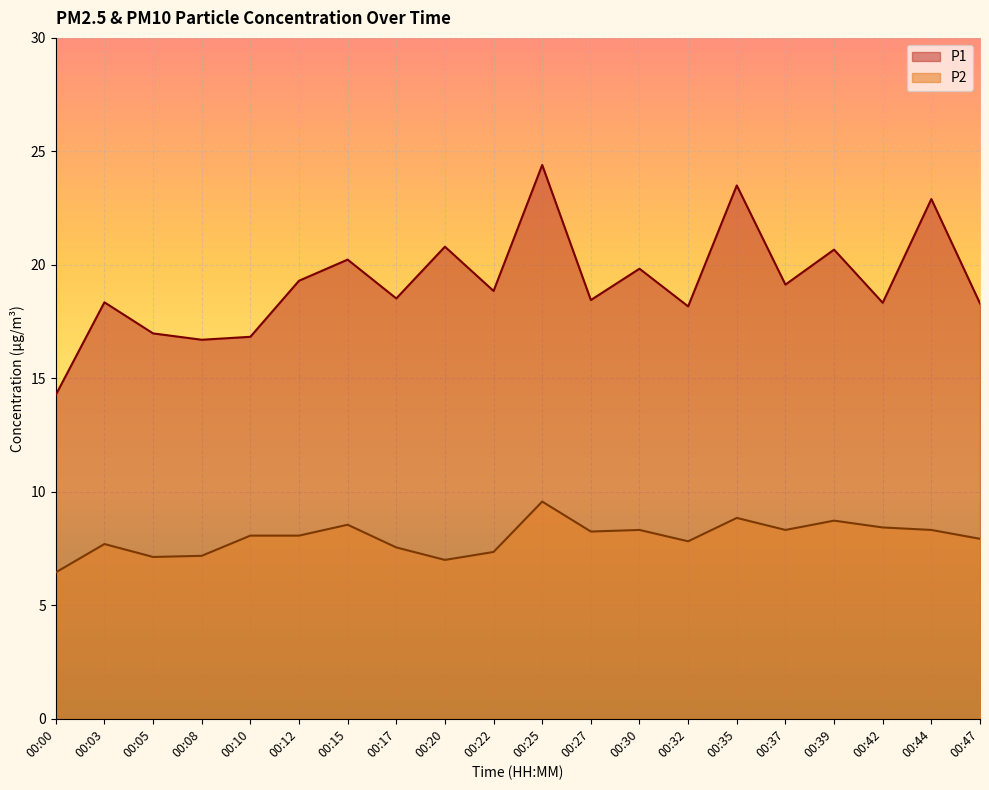

What is the sum of all P1 values?

384.5